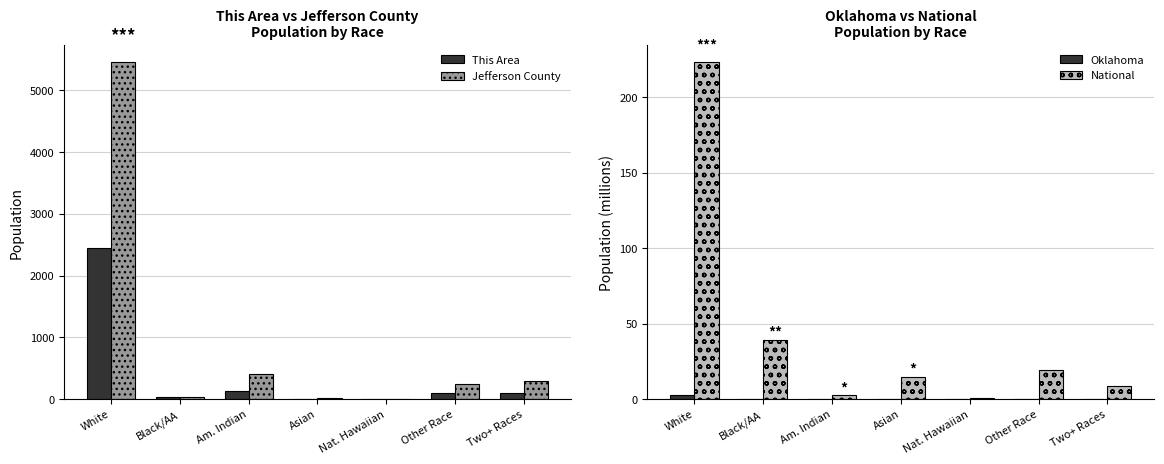

Which series has the largest total across all categories?

Jefferson County